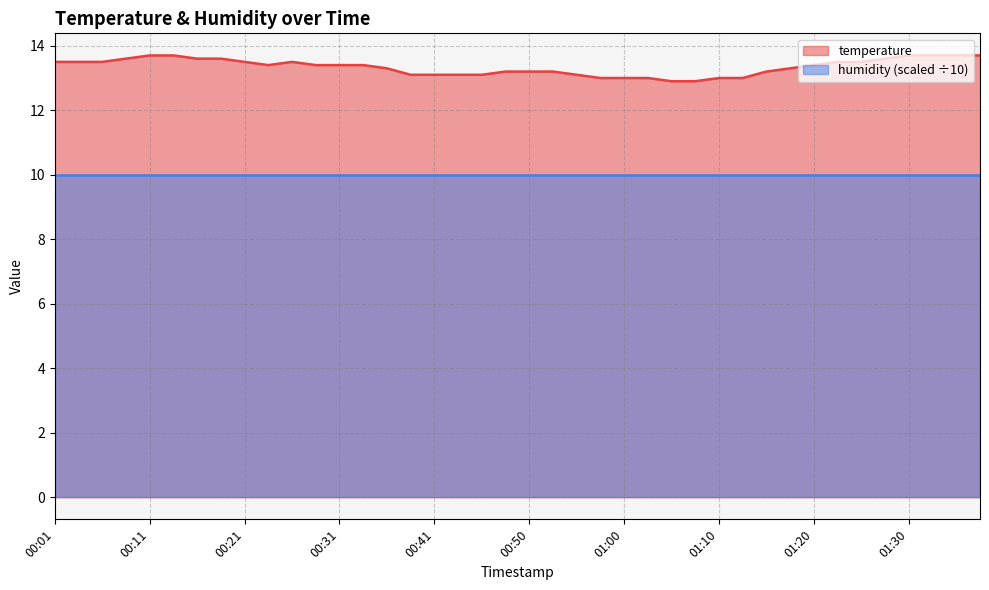

What is the difference between the second highest and second lowest values?

0.8